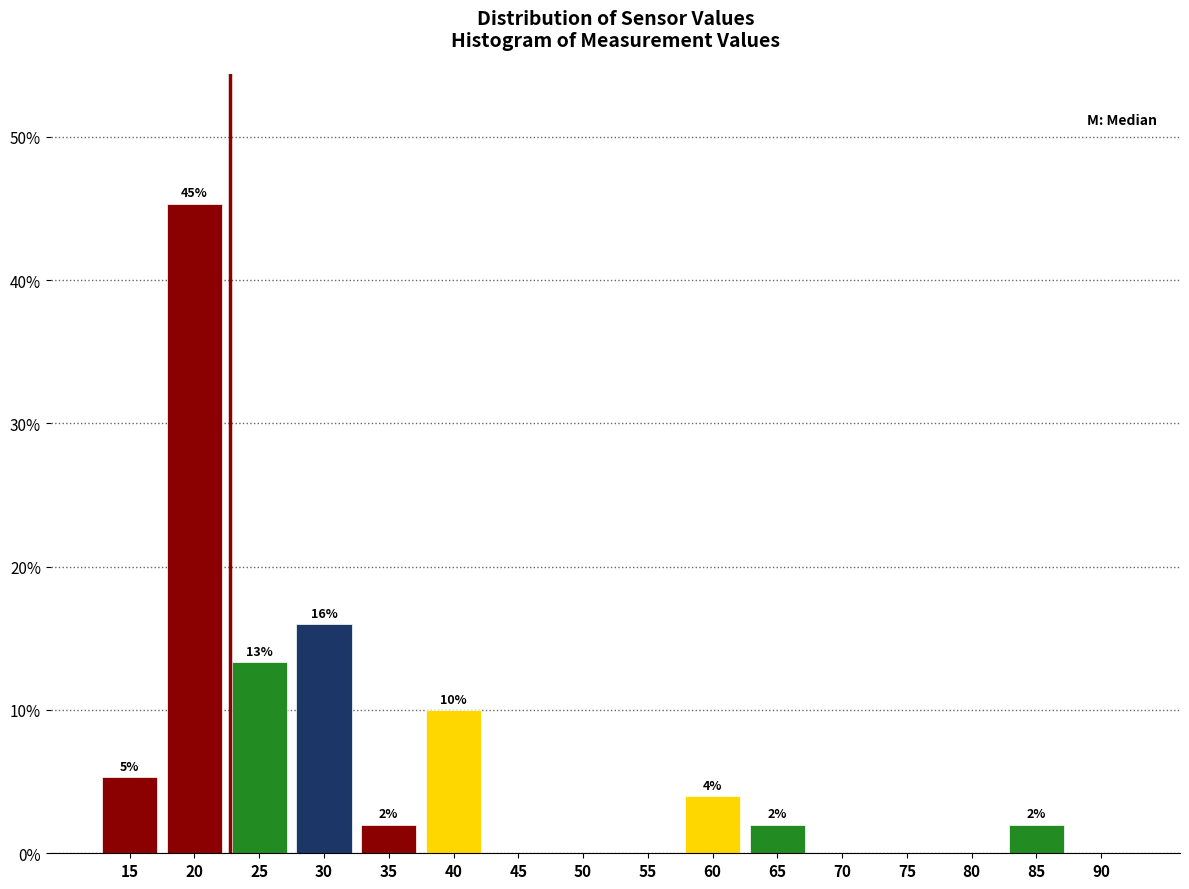

Which has a higher value, 45 or 15?

15